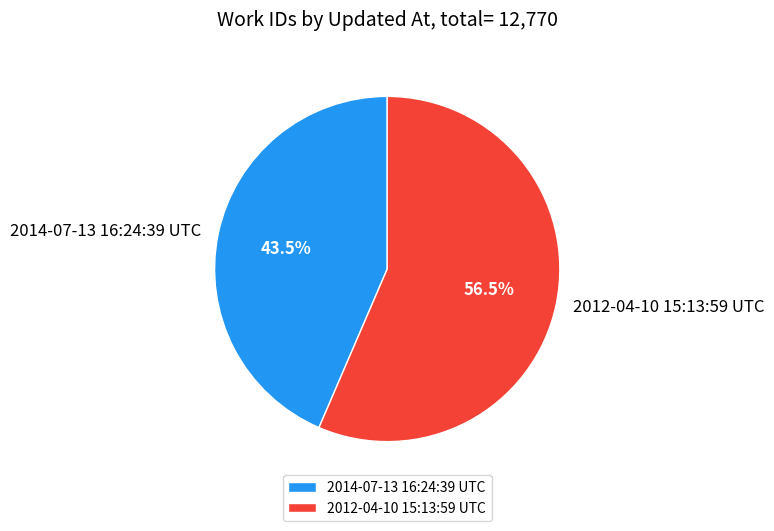

What percentage do 2012-04-10 15:13:59 UTC and 2014-07-13 16:24:39 UTC together represent?

100.0%